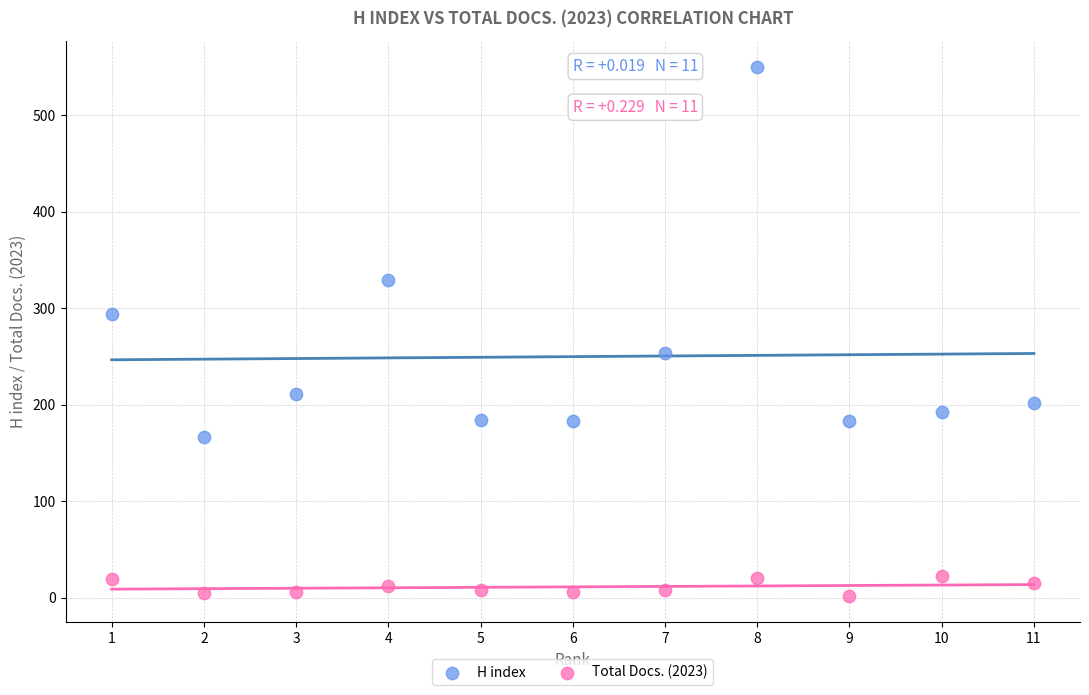

Which series reaches the maximum Y coordinate?

H index